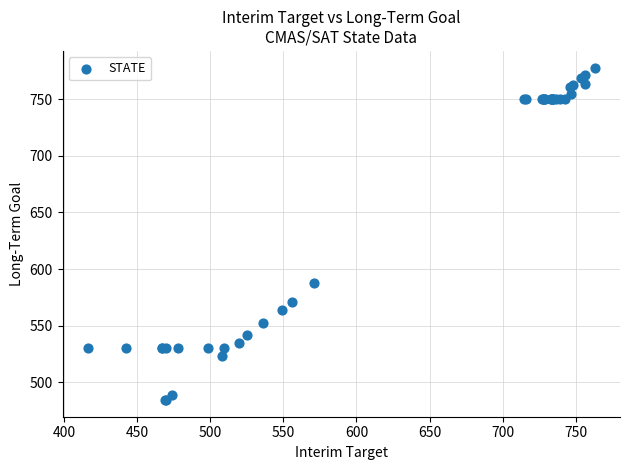

What Y value in the scatter plot is closest to 631?

587.7